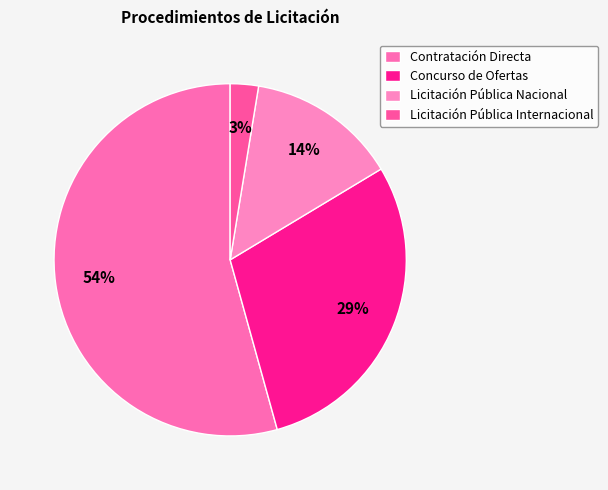

Combined, do Concurso de Ofertas and Licitación Pública Internacional account for over 50%?

No